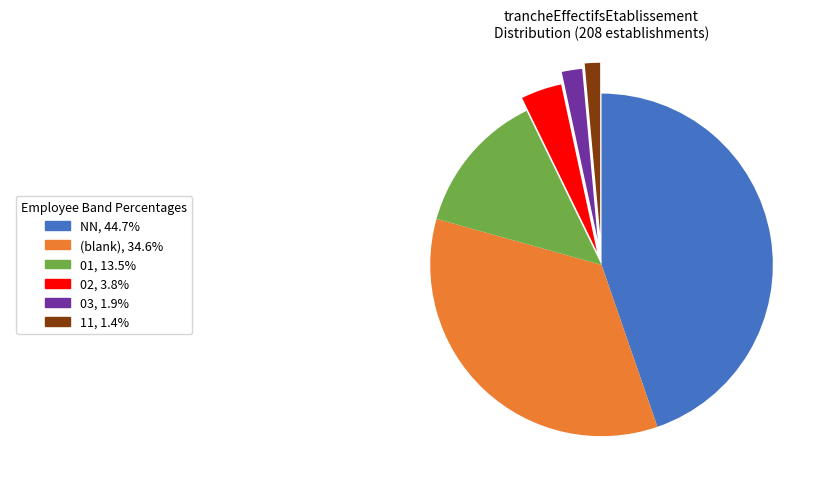

How many segments does this pie chart have?

6